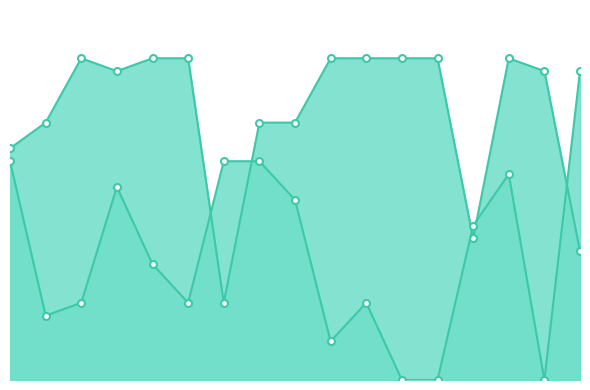

True or false: Score 2 has more than 1 interior local peaks.

True